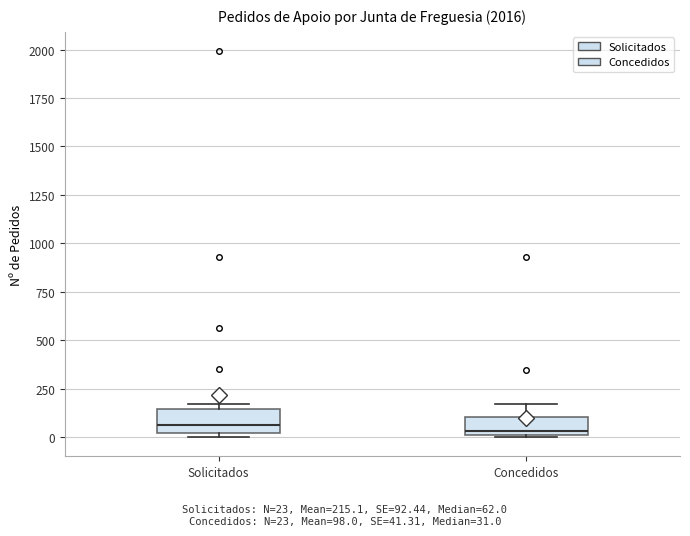

Where does the median line of the box for Solicitados sit on the y-axis? The values are not printed on the chart, so give them approximately, as read against the axis.

50